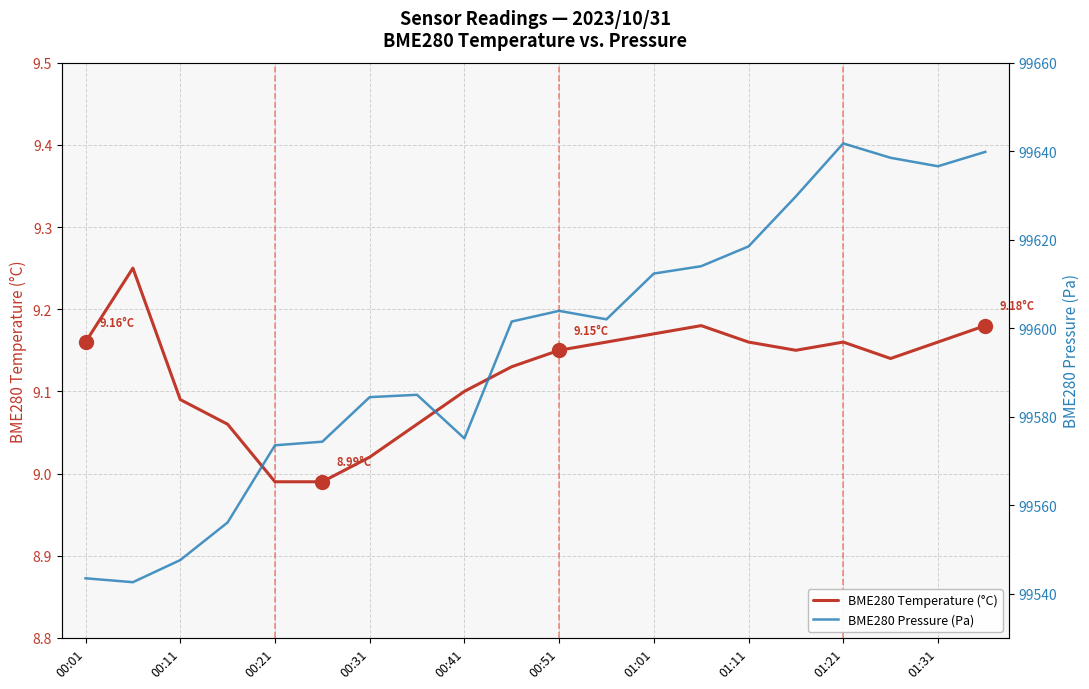

Is the value of BME280 Temperature (°C) at 01:31 greater than the value of BME280 Pressure (Pa) at 00:41?

No